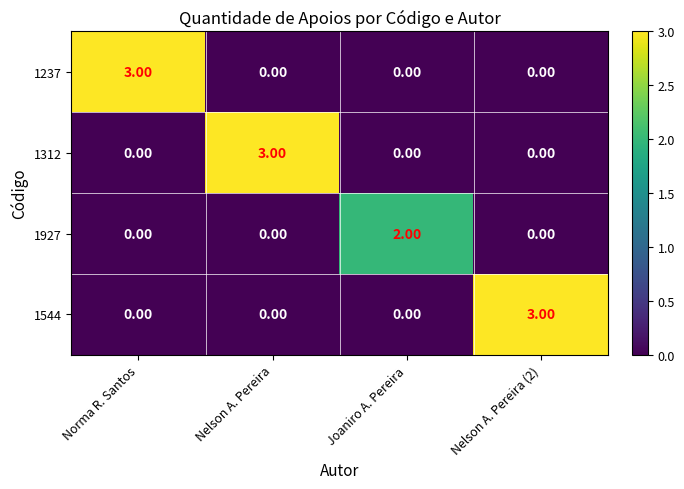

What is the difference between the highest and lowest values at Nelson A. Pereira (2)?

3